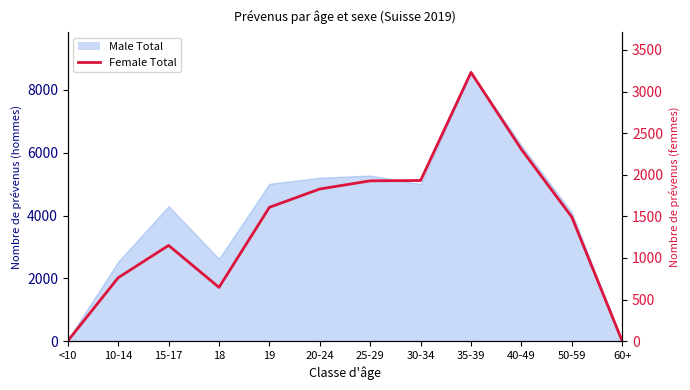

True or false: the data has more than 0 interior local peaks.

True